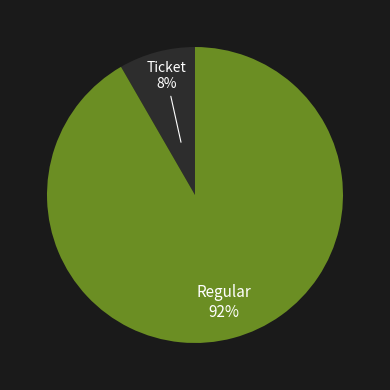

Count the number of slices in the pie.

2